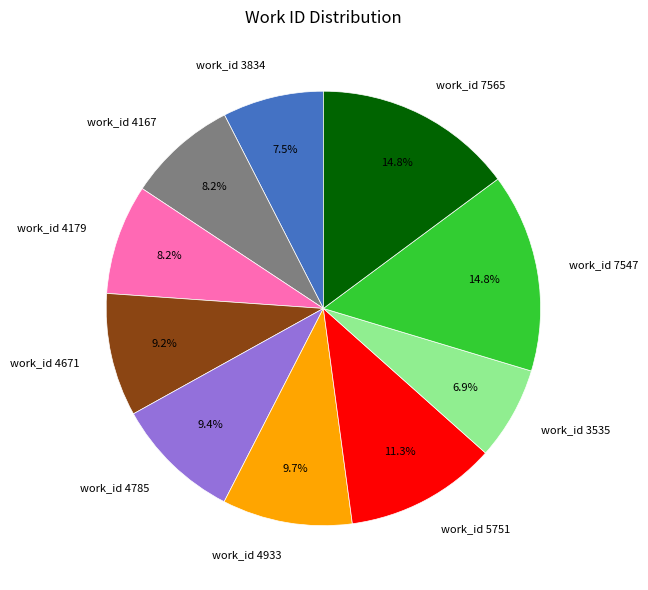

Is there any slice that represents more than half of the pie?

No